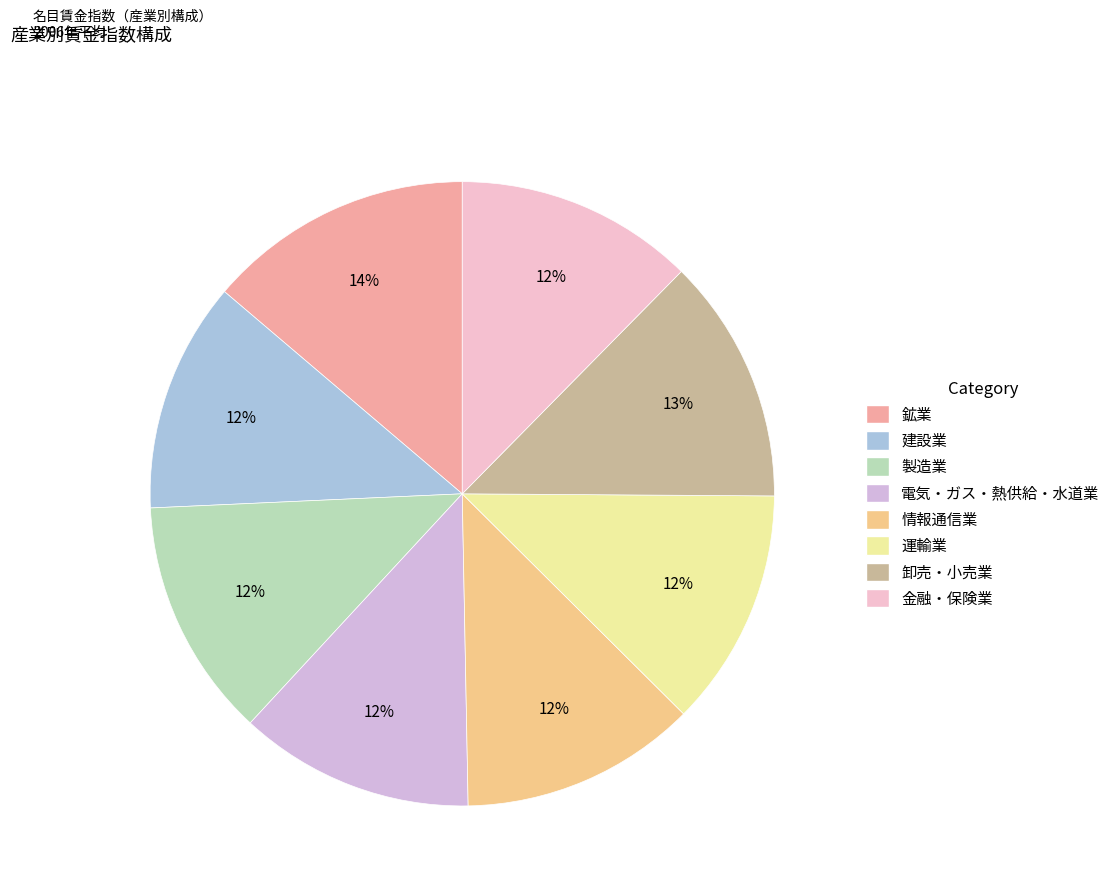

Count the number of slices in the pie.

8